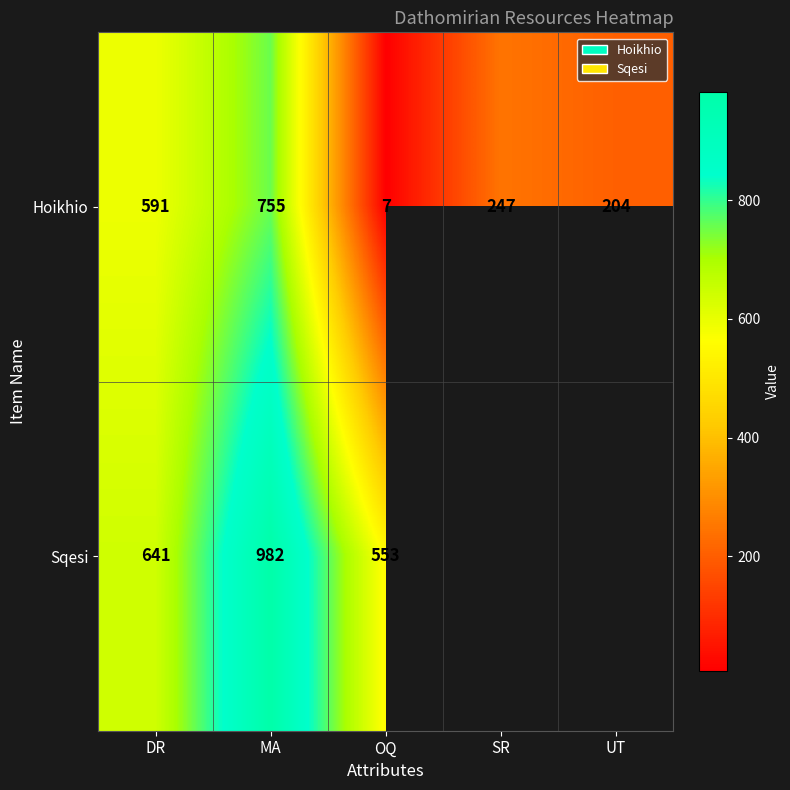

What is the maximum value for Hoikhio?

755